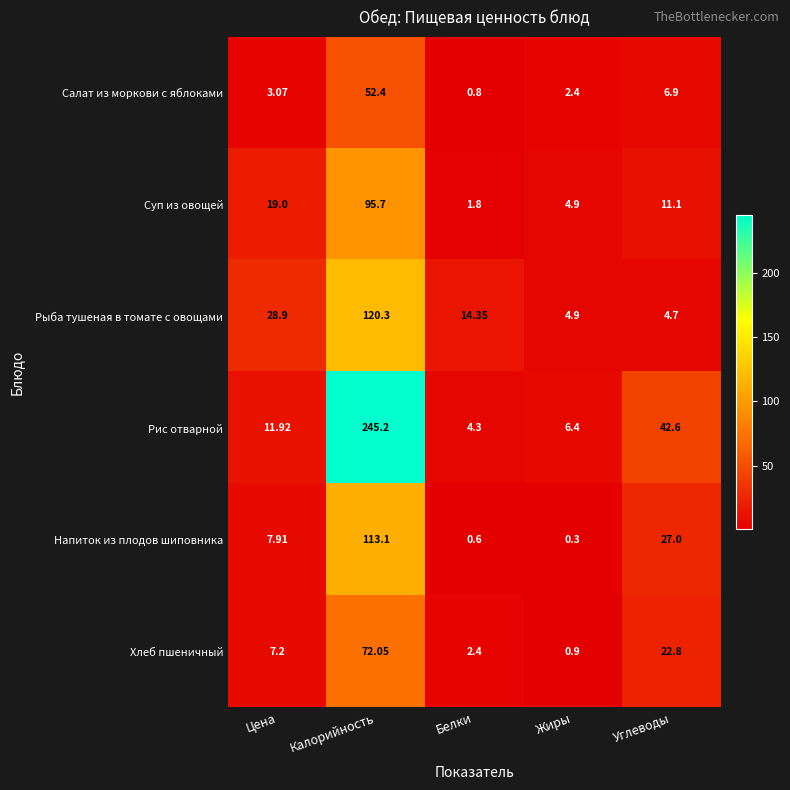

Which series has the widest spread of values?

Рис отварной